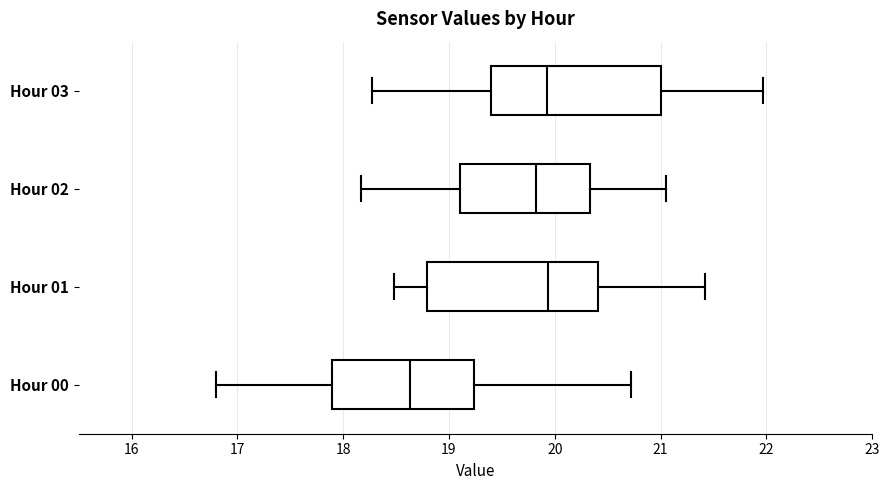

Reading bottom to top, read every box against the x-axis: the position of its median line, the range the box covers, and the ends of its whiskers. The values are not printed on the chart, so give them approximately, as read against the axis.

Hour 00: median 18.6, box 17.9 to 19.2, whiskers 16.8 to 20.7
Hour 01: median 19.9, box 18.8 to 20.4, whiskers 18.5 to 21.4
Hour 02: median 19.8, box 19.1 to 20.3, whiskers 18.2 to 21.1
Hour 03: median 19.9, box 19.4 to 21.0, whiskers 18.3 to 22.0